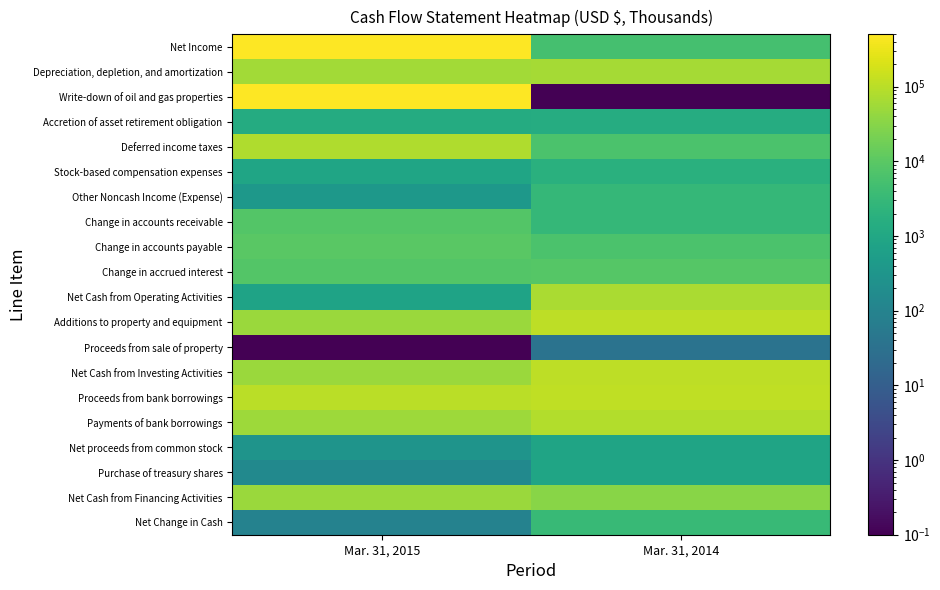

What is the total value across all series at Mar. 31, 2014?

614244.1